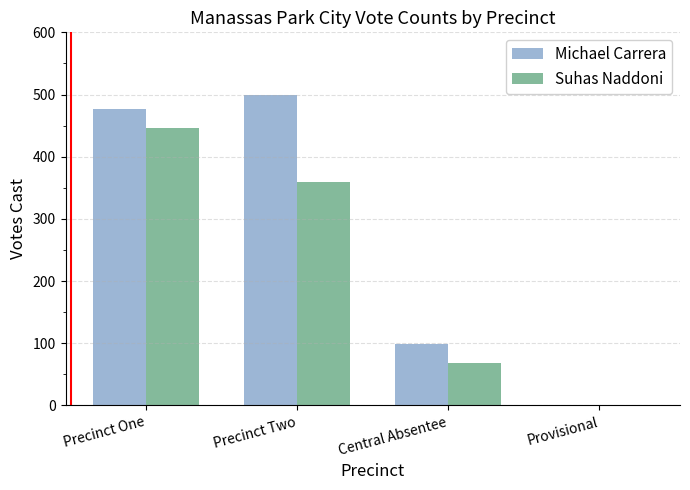

The value of Michael Carrera at Central Absentee is 174. True or false?

False